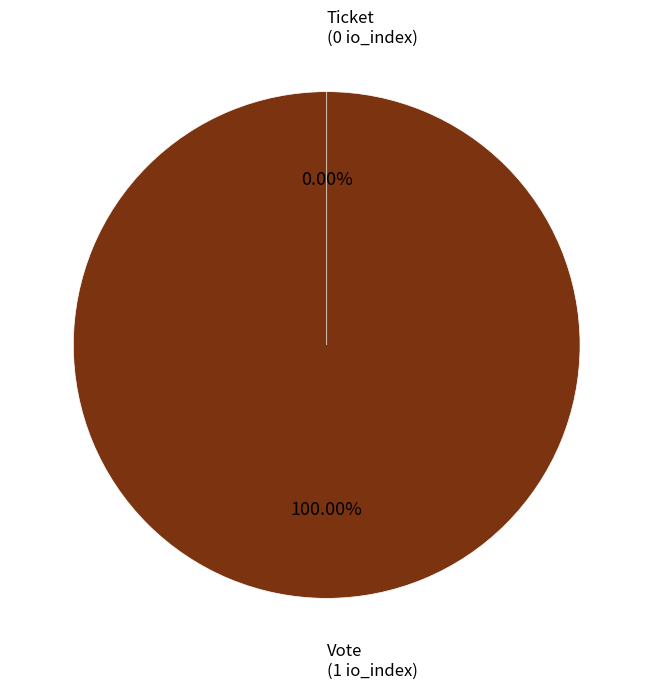

Between Vote (io_index=1) and Ticket (io_index=0), which is larger?

Vote (io_index=1)